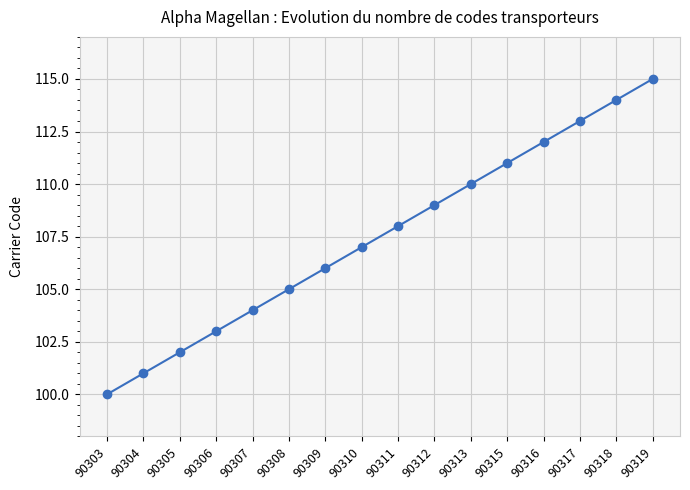

What is the ratio of the value at 90309 to the value at 90318?

0.9